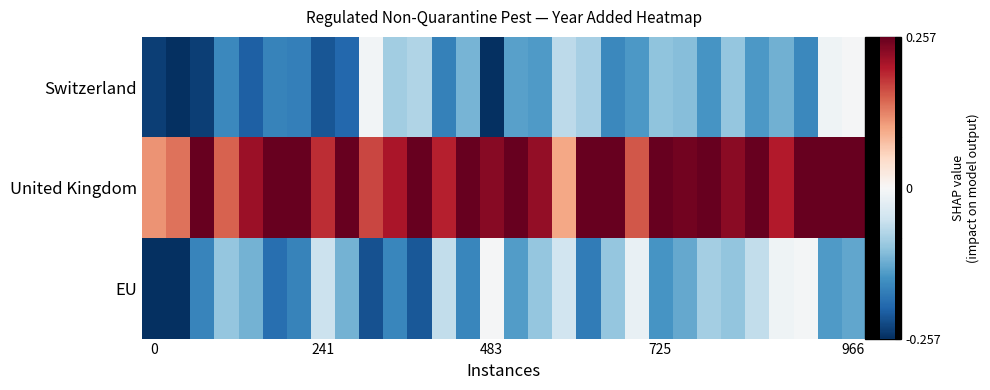

How many data points does each series have?

30